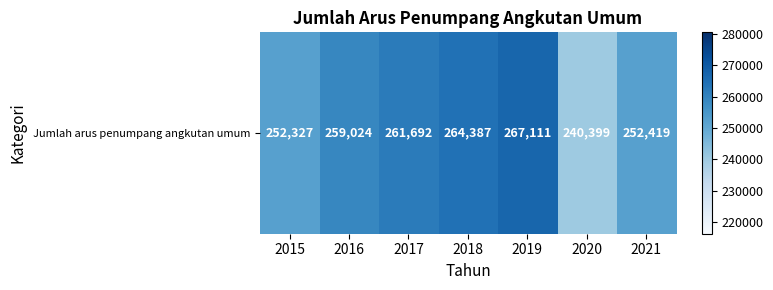

Rank the categories by value from highest to lowest.

2019, 2018, 2017, 2016, 2021, 2015, 2020